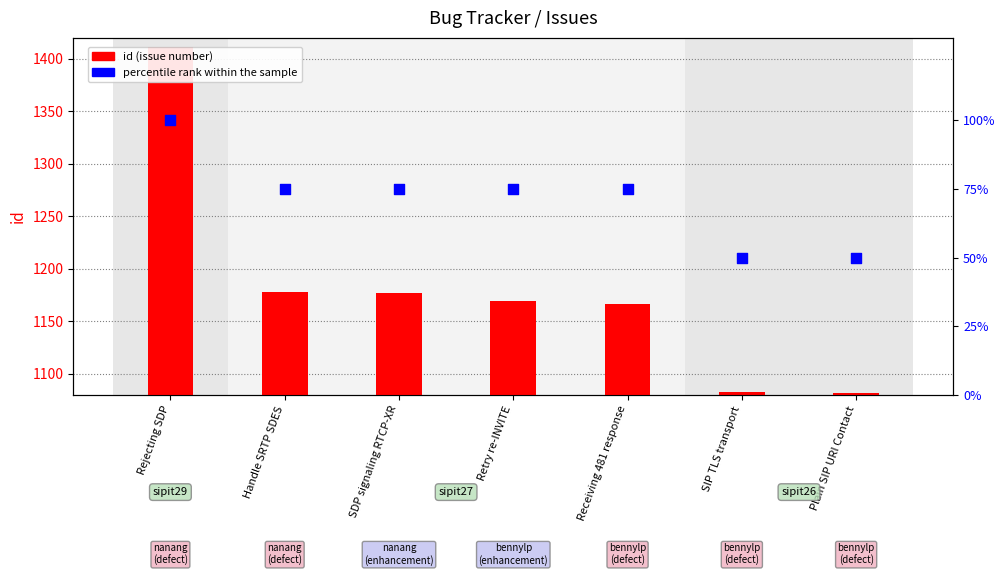

What is the total value across all series at Rejecting SDP?

1511